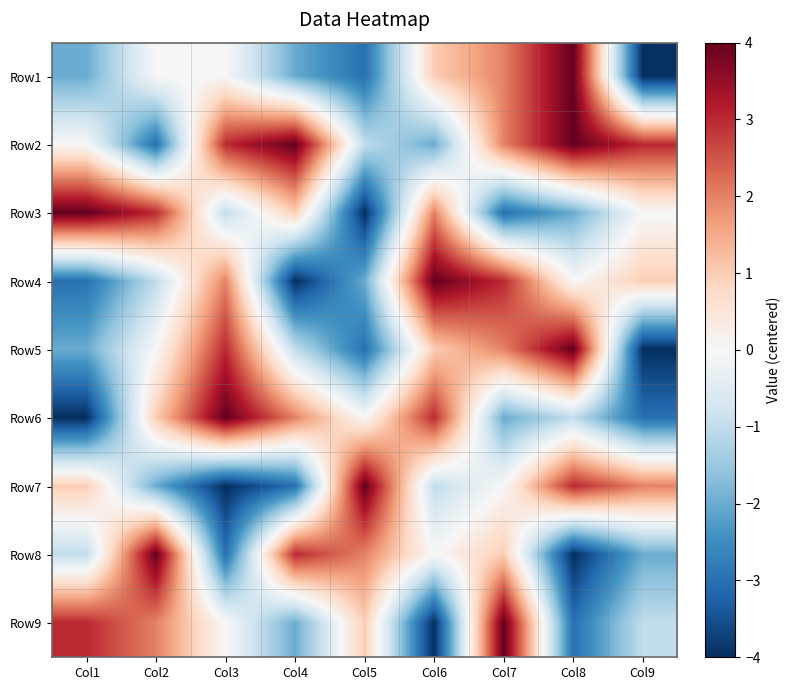

How many distinct data groups are displayed?

9